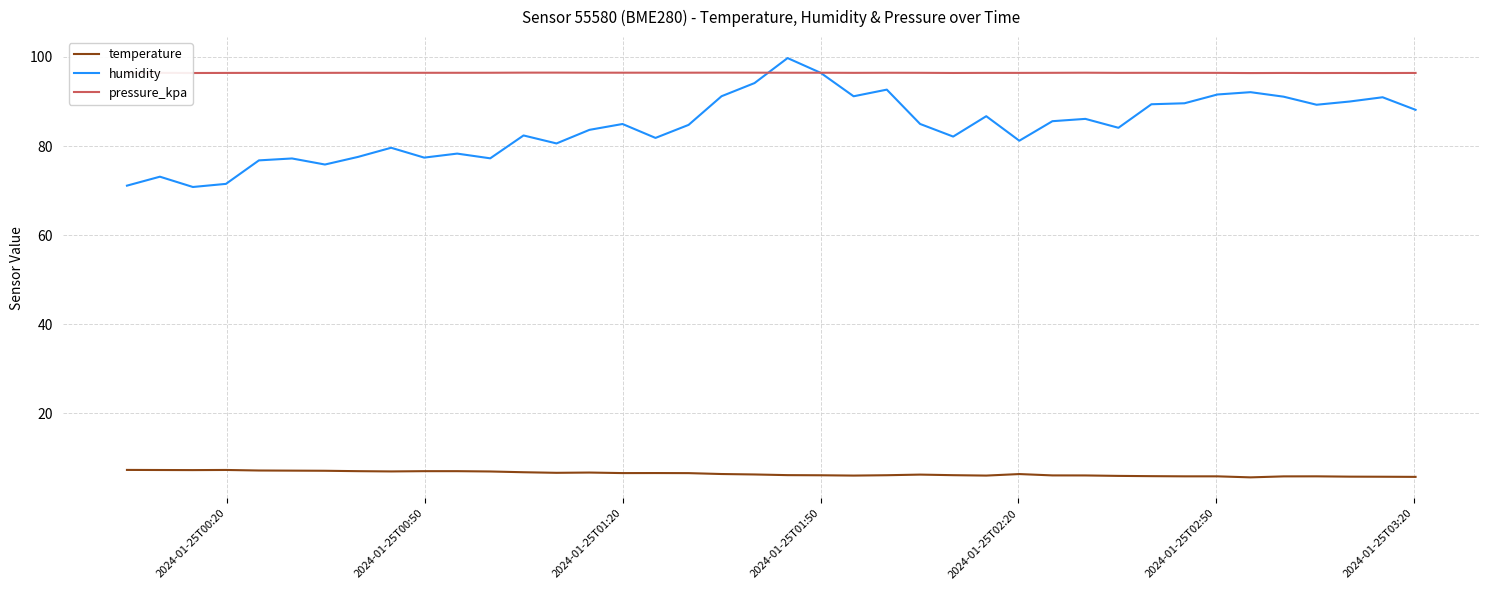

True or false: temperature and humidity intersect in this chart.

False